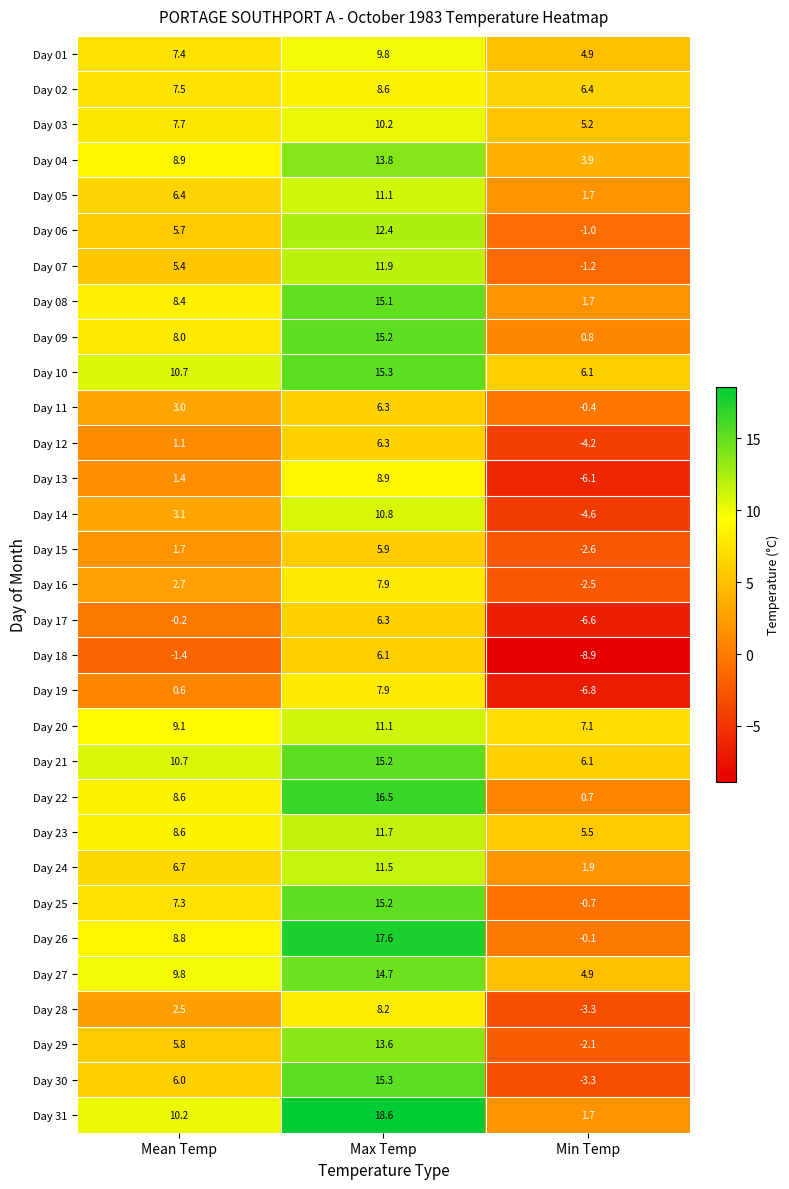

Where is Day 02 nearest to the value 7?

Mean Temp